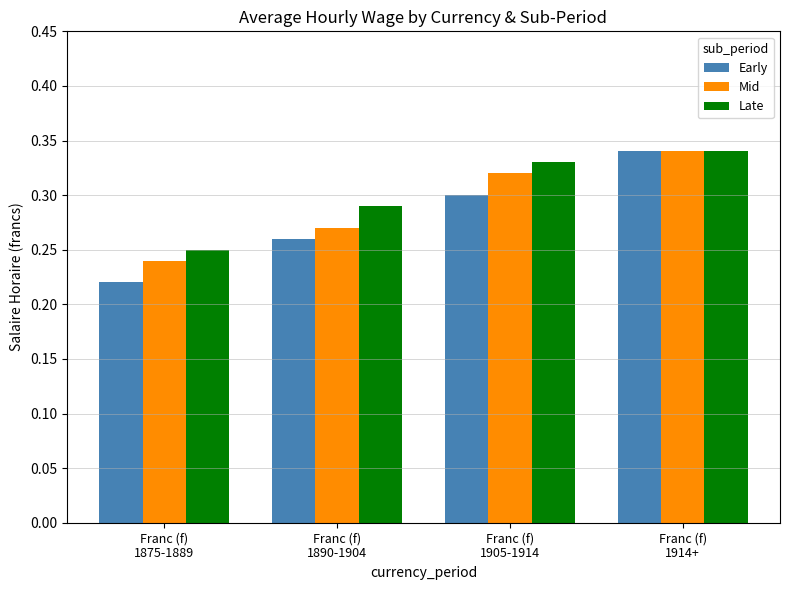

What is the sum of all Late values?

1.2